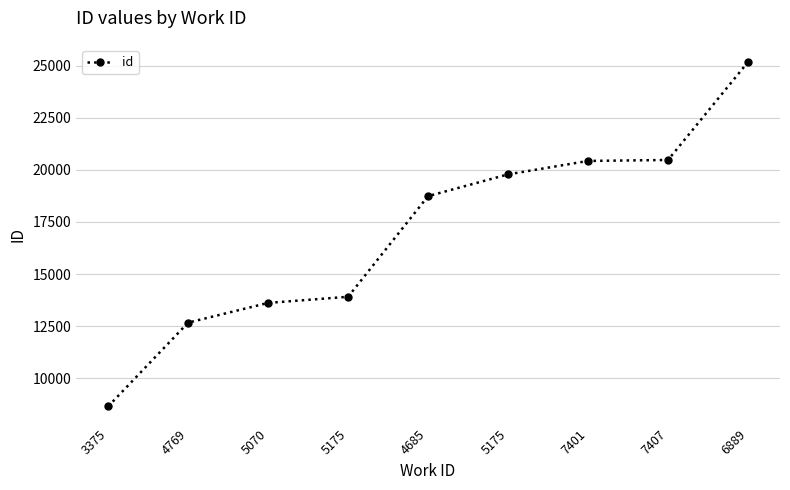

Does the chart have visible grid lines?

Yes